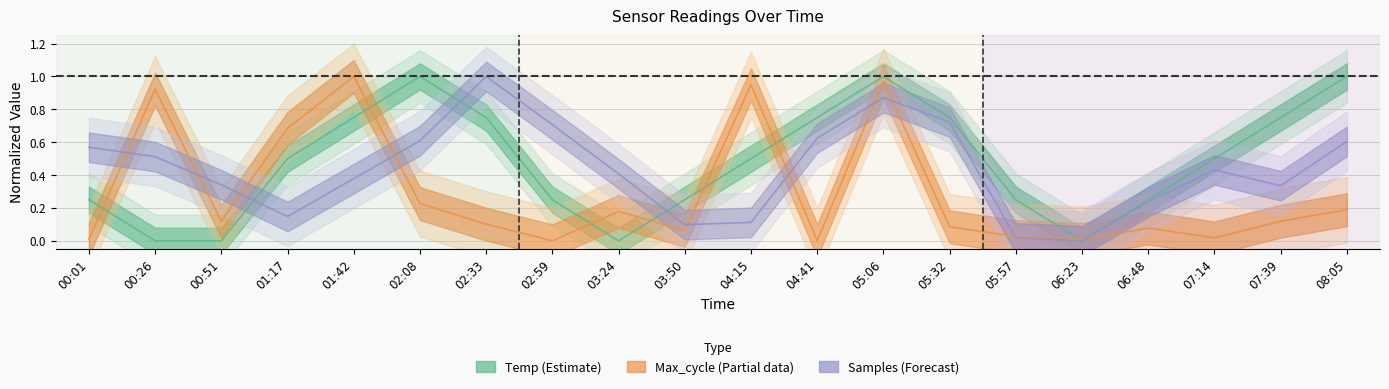

What is the total value across all series at 00:51?

0.5